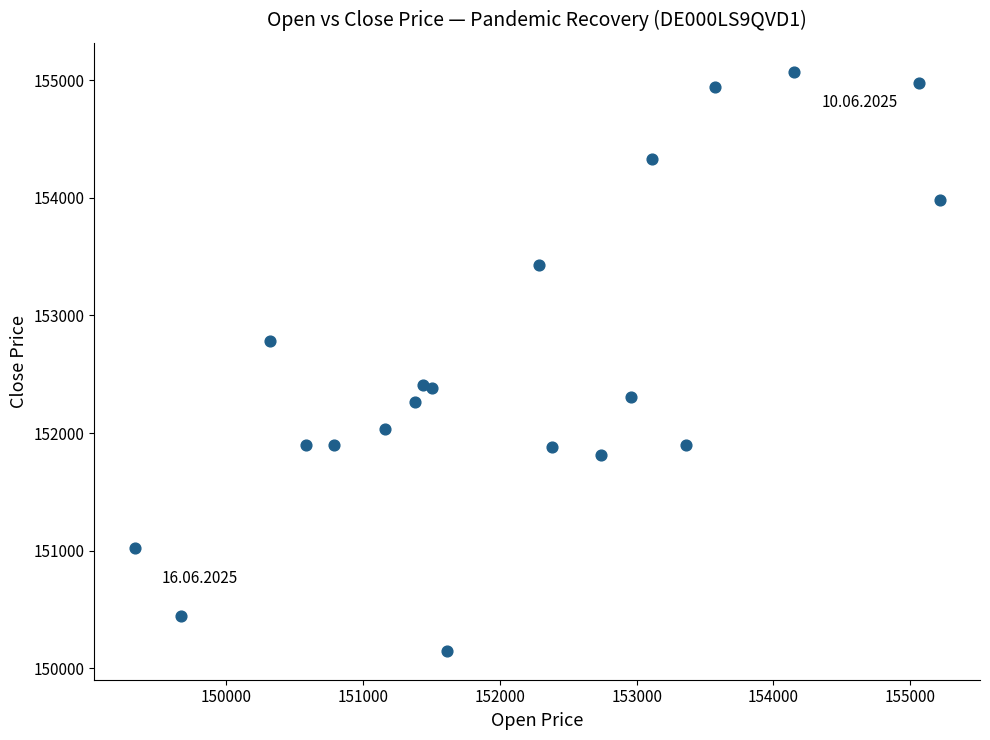

What is the range of X values (max minus min)?

5888